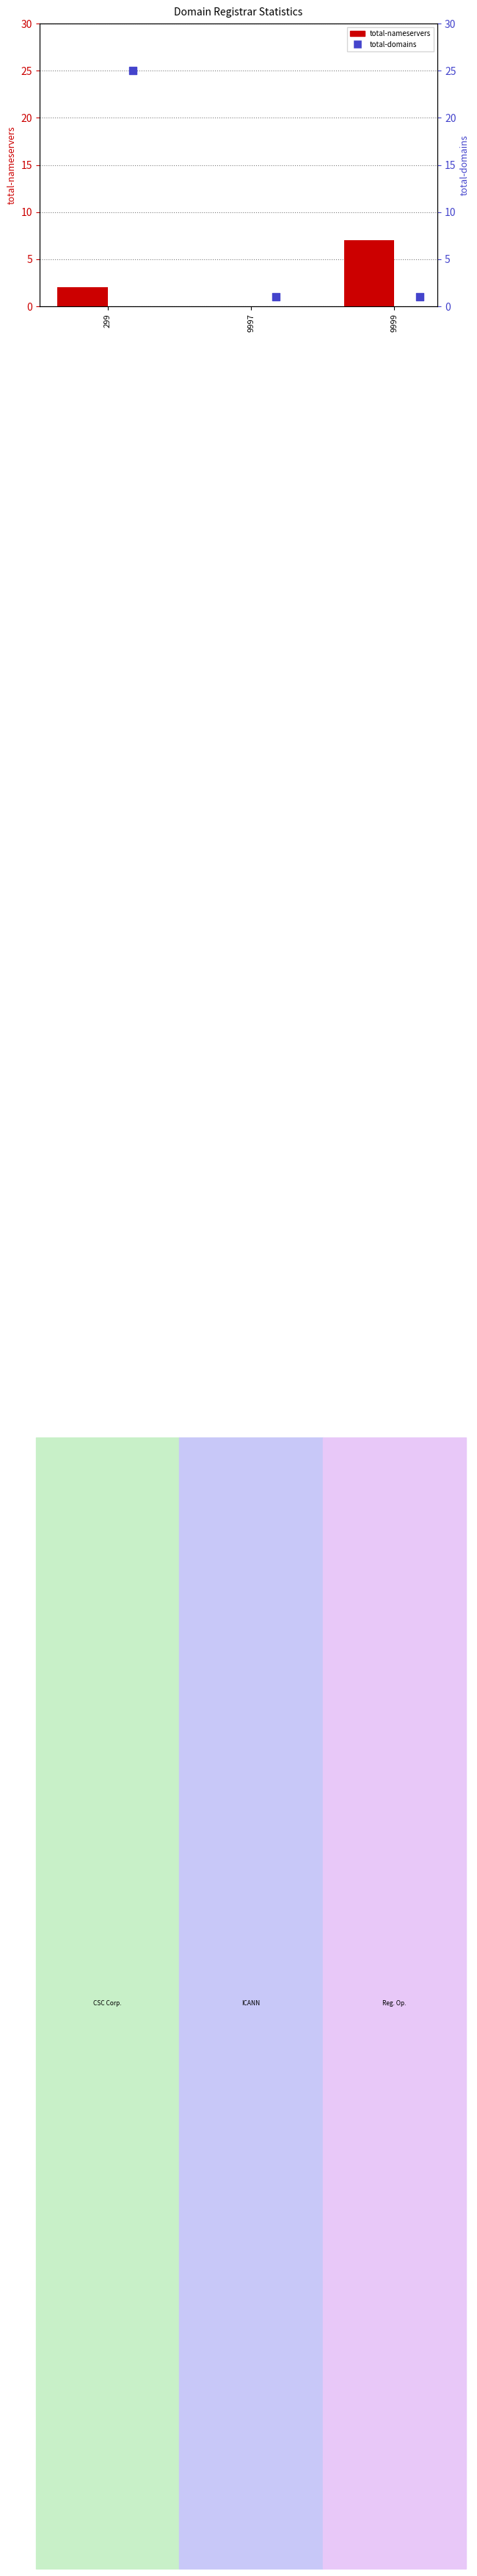

What is the total value across all series at 9997?

1